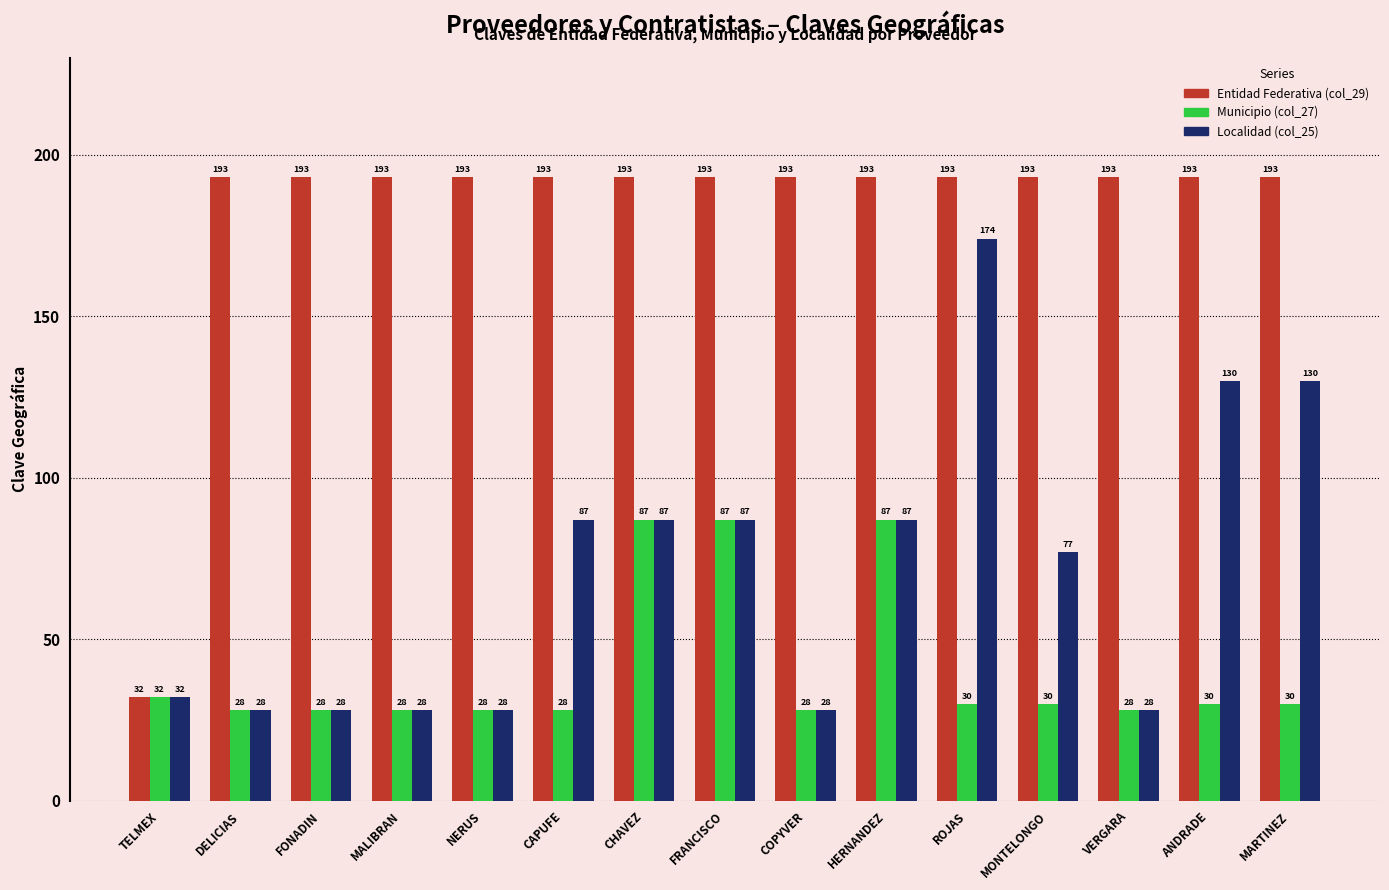

What position from the right is COPYVER?

7